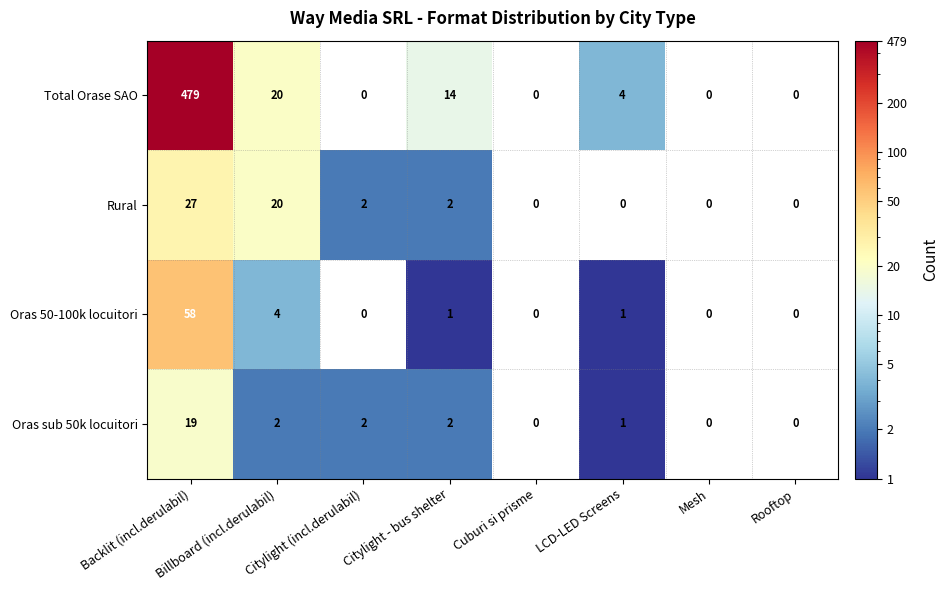

Where does the Oras 50-100k locuitori series first go above 1?

Backlit (incl.derulabil)